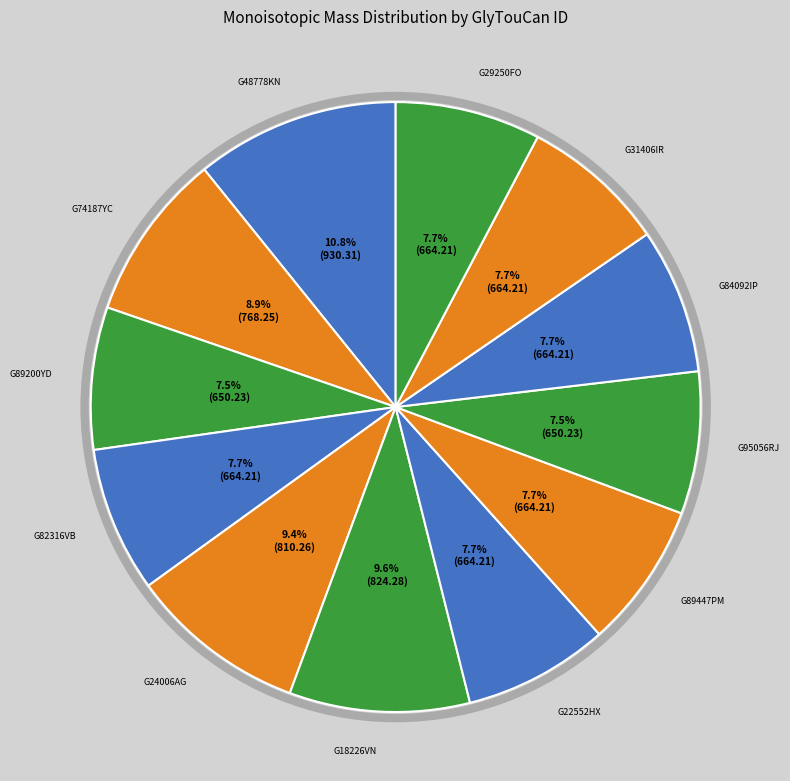

Is there a majority slice in this chart?

No